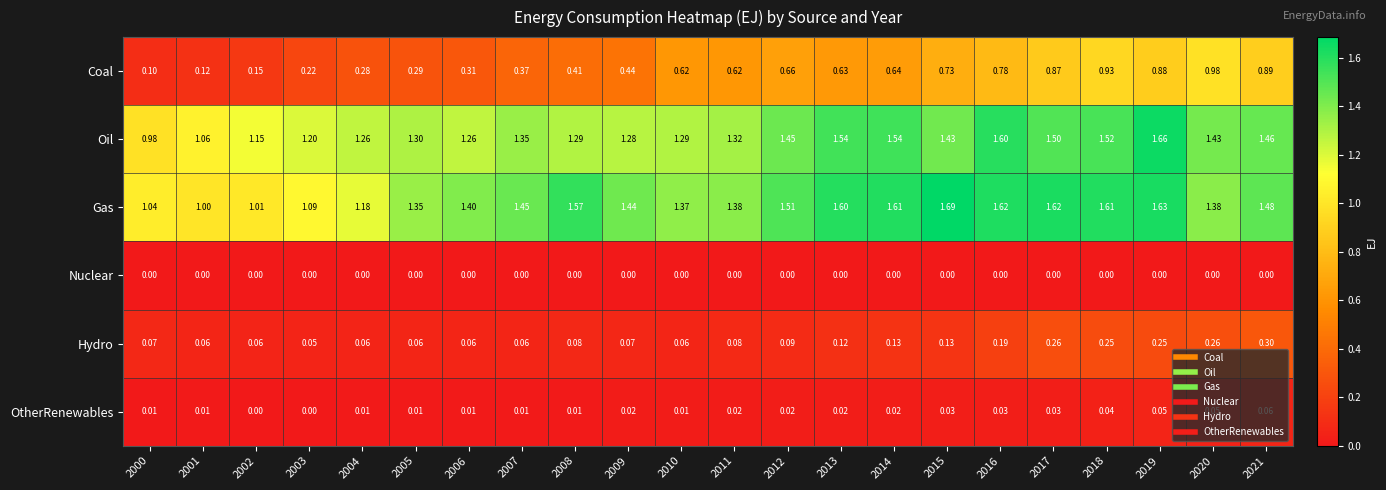

Rank the series by their maximum value, from highest to lowest.

Gas, Oil, Coal, Hydro, OtherRenewables, Nuclear